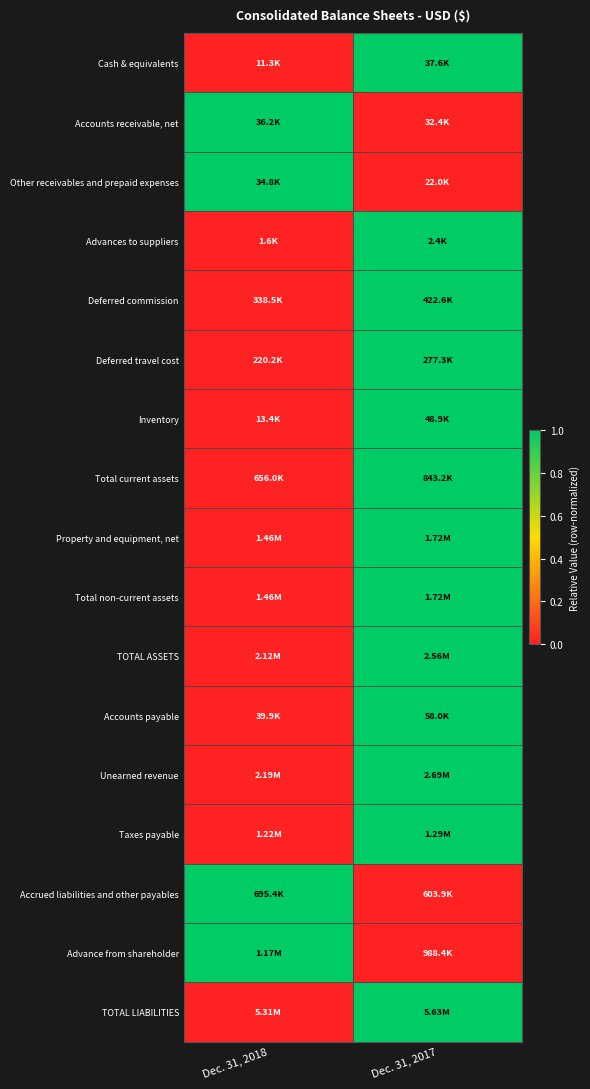

Reading right to left, extract all data points from this chart.

Cash & equivalents: Dec. 31, 2017=1	Dec. 31, 2018=0
Accounts receivable, net: Dec. 31, 2017=0	Dec. 31, 2018=1
Other receivables and prepaid expenses: Dec. 31, 2017=0	Dec. 31, 2018=1
Advances to suppliers: Dec. 31, 2017=1	Dec. 31, 2018=0
Deferred commission: Dec. 31, 2017=1	Dec. 31, 2018=0
Deferred travel cost: Dec. 31, 2017=1	Dec. 31, 2018=0
Inventory: Dec. 31, 2017=1	Dec. 31, 2018=0
Total current assets: Dec. 31, 2017=1	Dec. 31, 2018=0
Property and equipment, net: Dec. 31, 2017=1	Dec. 31, 2018=0
Total non-current assets: Dec. 31, 2017=1	Dec. 31, 2018=0
TOTAL ASSETS: Dec. 31, 2017=1	Dec. 31, 2018=0
Accounts payable: Dec. 31, 2017=1	Dec. 31, 2018=0
Unearned revenue: Dec. 31, 2017=1	Dec. 31, 2018=0
Taxes payable: Dec. 31, 2017=1	Dec. 31, 2018=0
Accrued liabilities and other payables: Dec. 31, 2017=0	Dec. 31, 2018=1
Advance from shareholder: Dec. 31, 2017=0	Dec. 31, 2018=1
TOTAL LIABILITIES: Dec. 31, 2017=1	Dec. 31, 2018=0